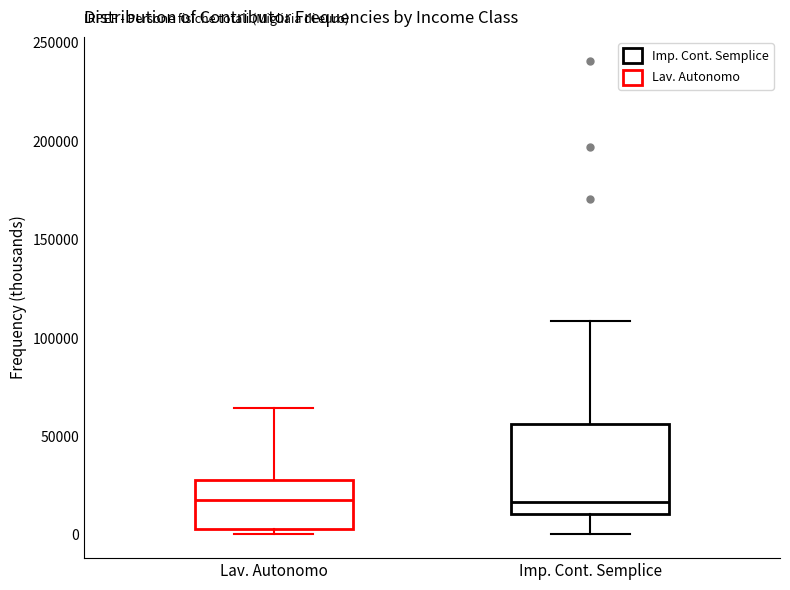

Which box is the tallest, from its lower edge to its upper edge?

Imp. Cont. Semplice